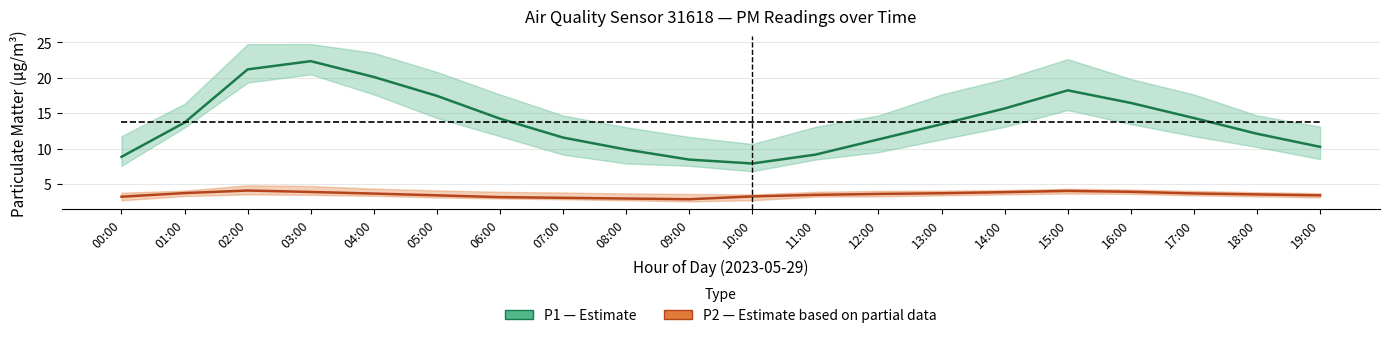

At which label does P2 (PM2.5) first exceed 3?

00:00